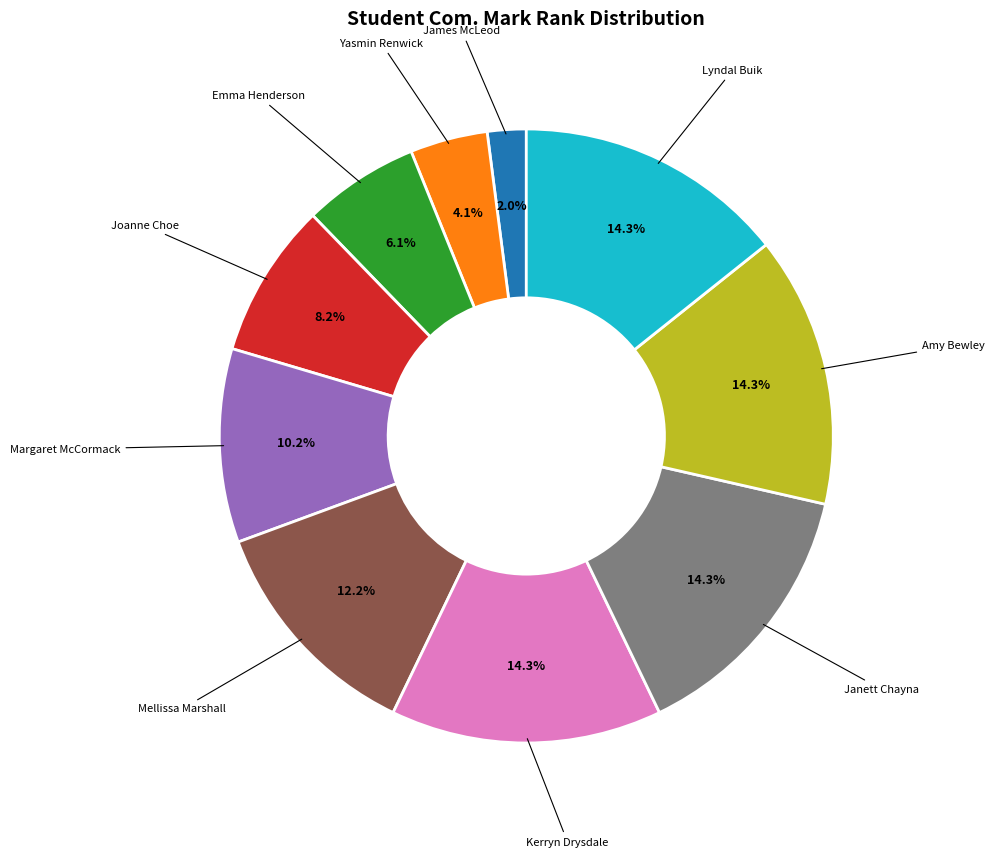

Does any single category account for the majority?

No